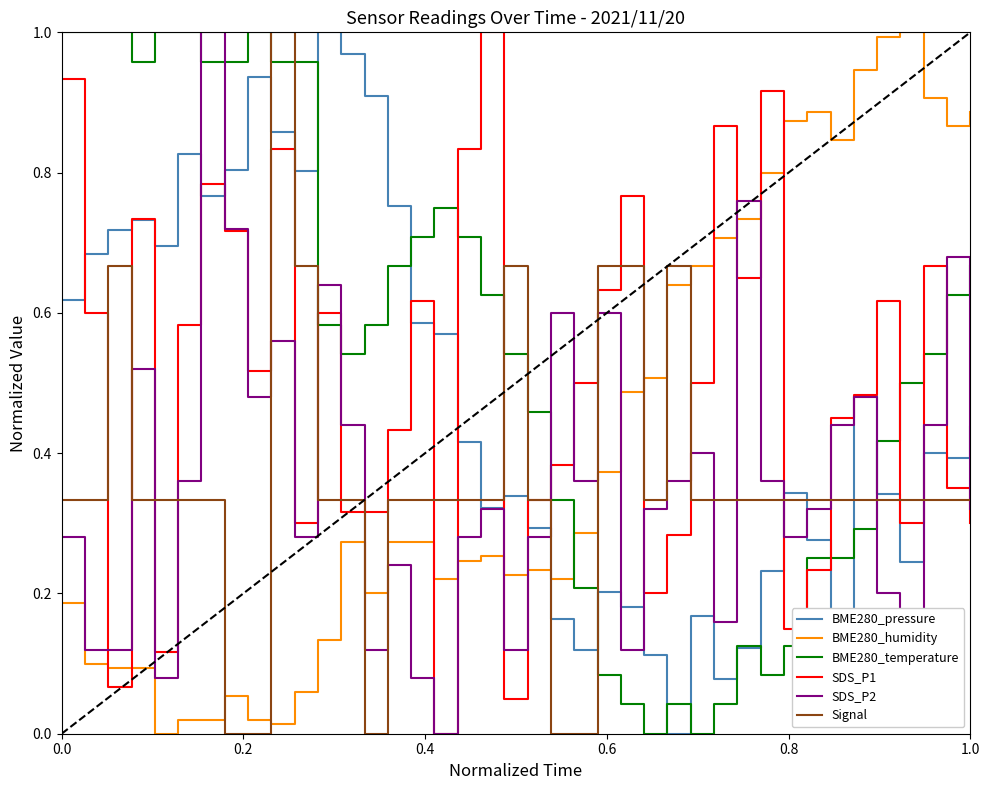

True or false: SDS_P2 and BME280_temperature cross at least once.

True